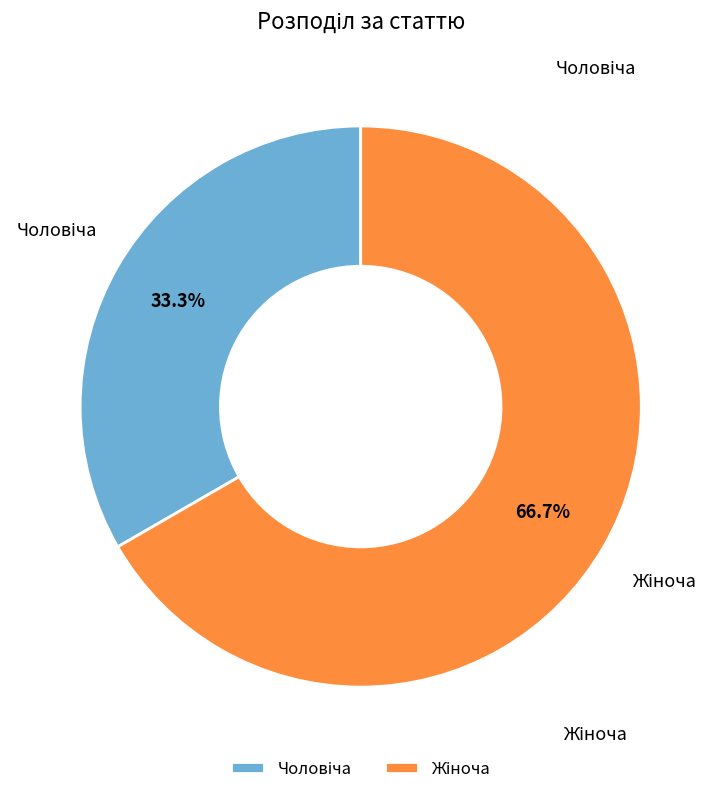

Does any single category account for the majority?

Yes